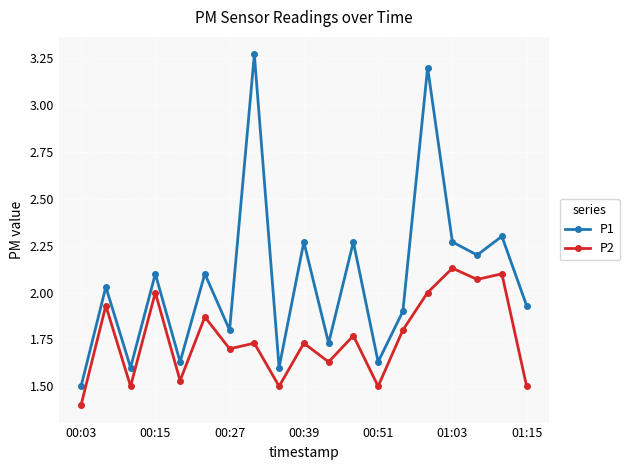

Rank the series by their average value, from highest to lowest.

P1, P2